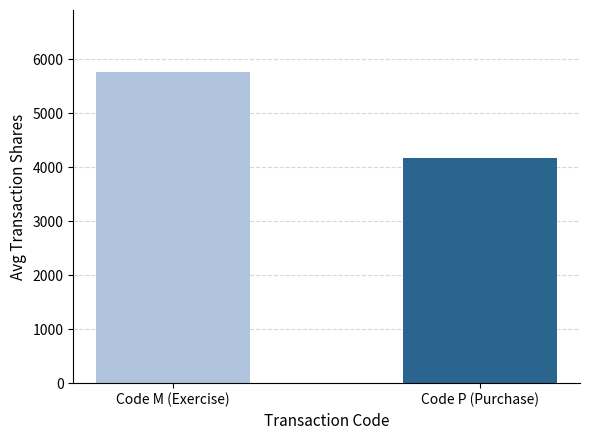

How many distinct data groups are displayed?

1